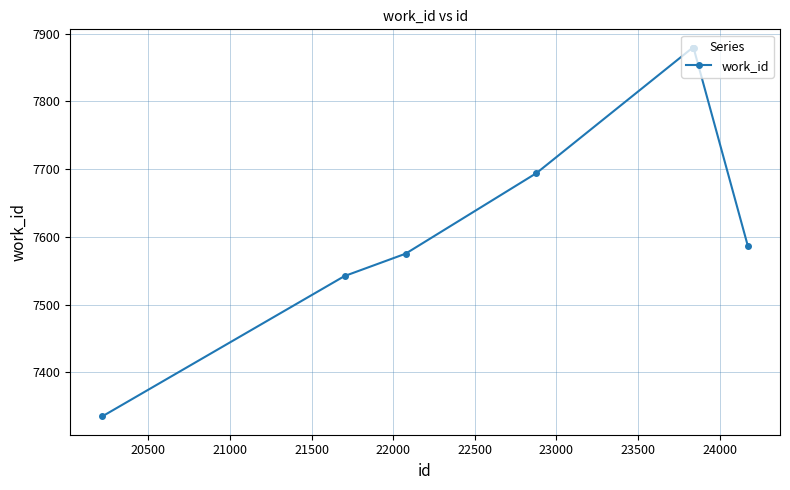

Does the chart display data point markers on the line(s)?

Yes